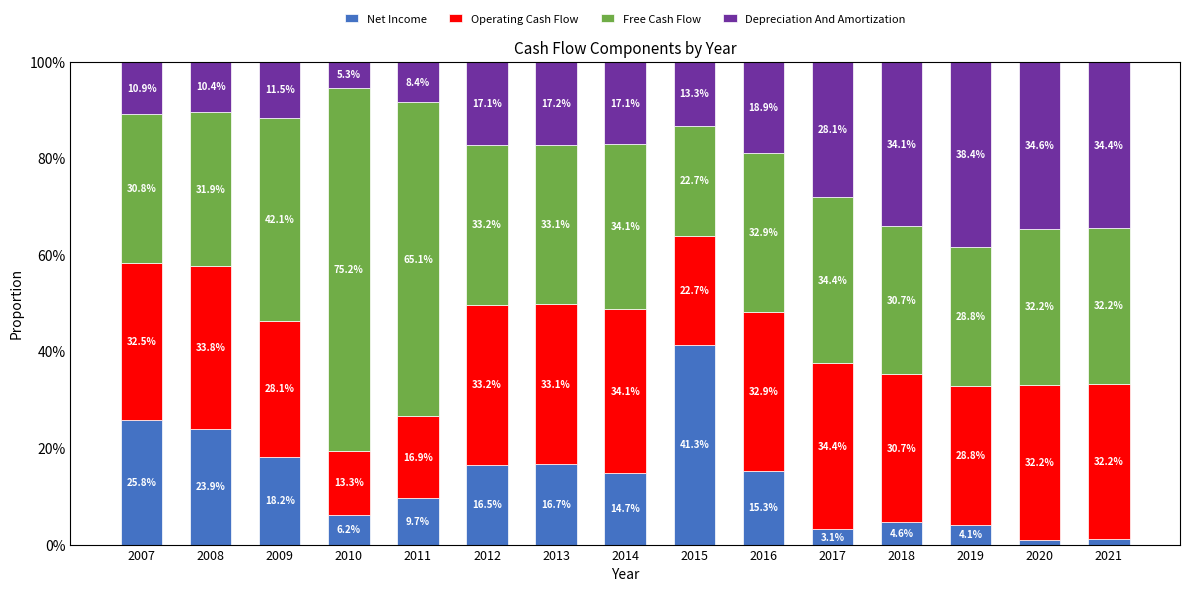

What is the sum of the Net Income values at 2013 and 2010?

22.9